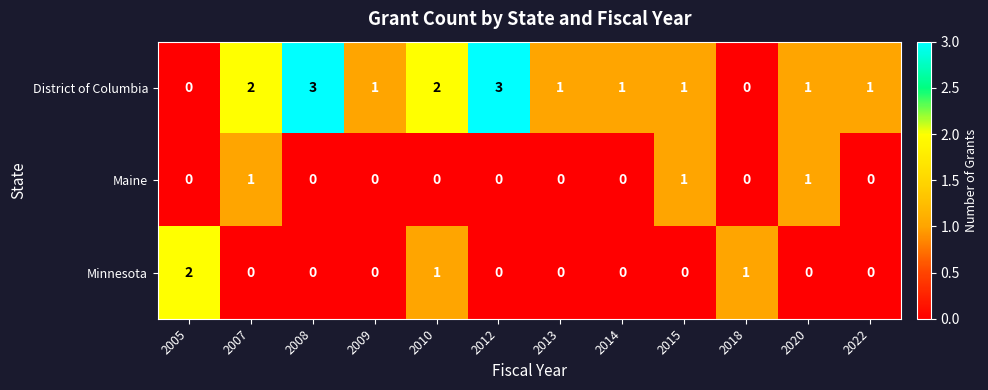

Which series has the largest total across all categories?

District of Columbia